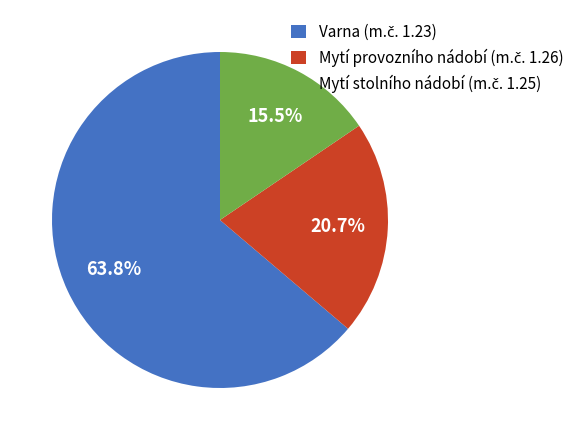

To the nearest percent, what is the difference between the largest and smallest slice percentages?

48%